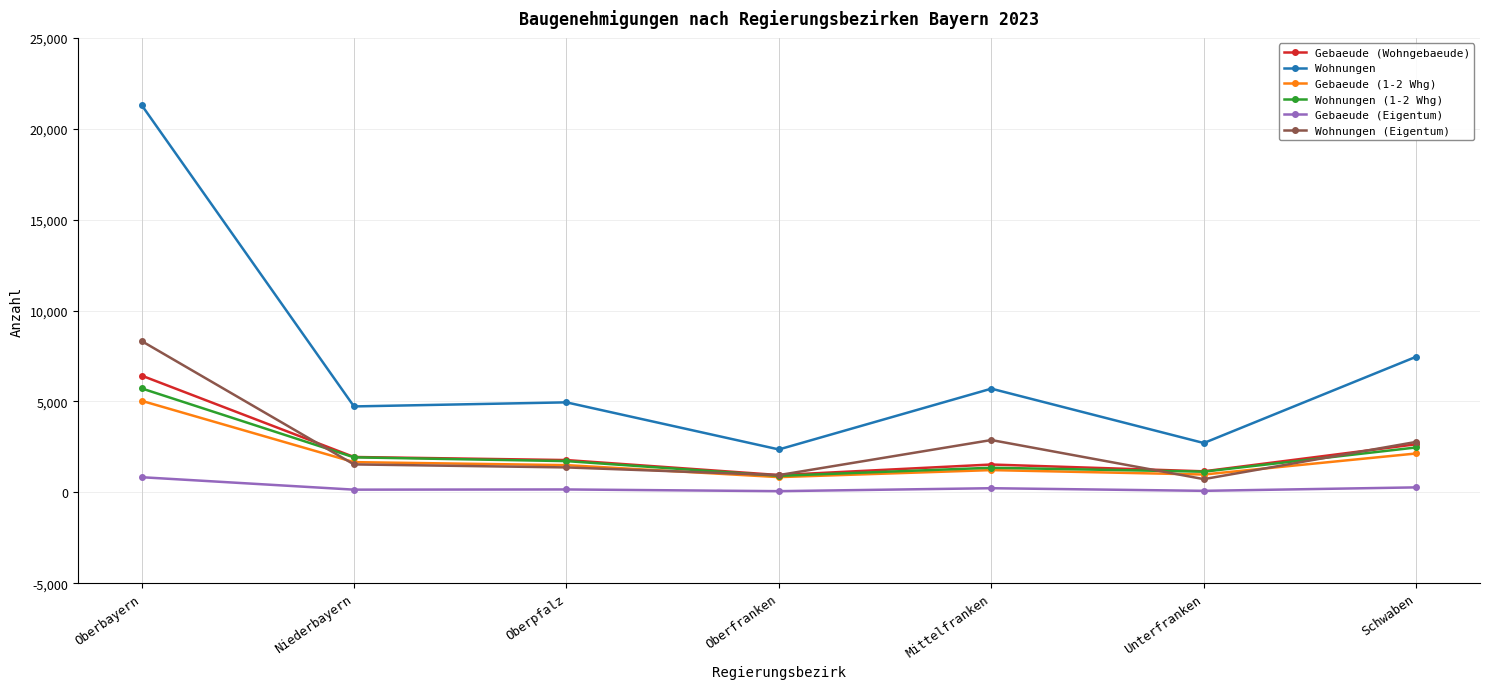

What position from the right is Unterfranken?

2